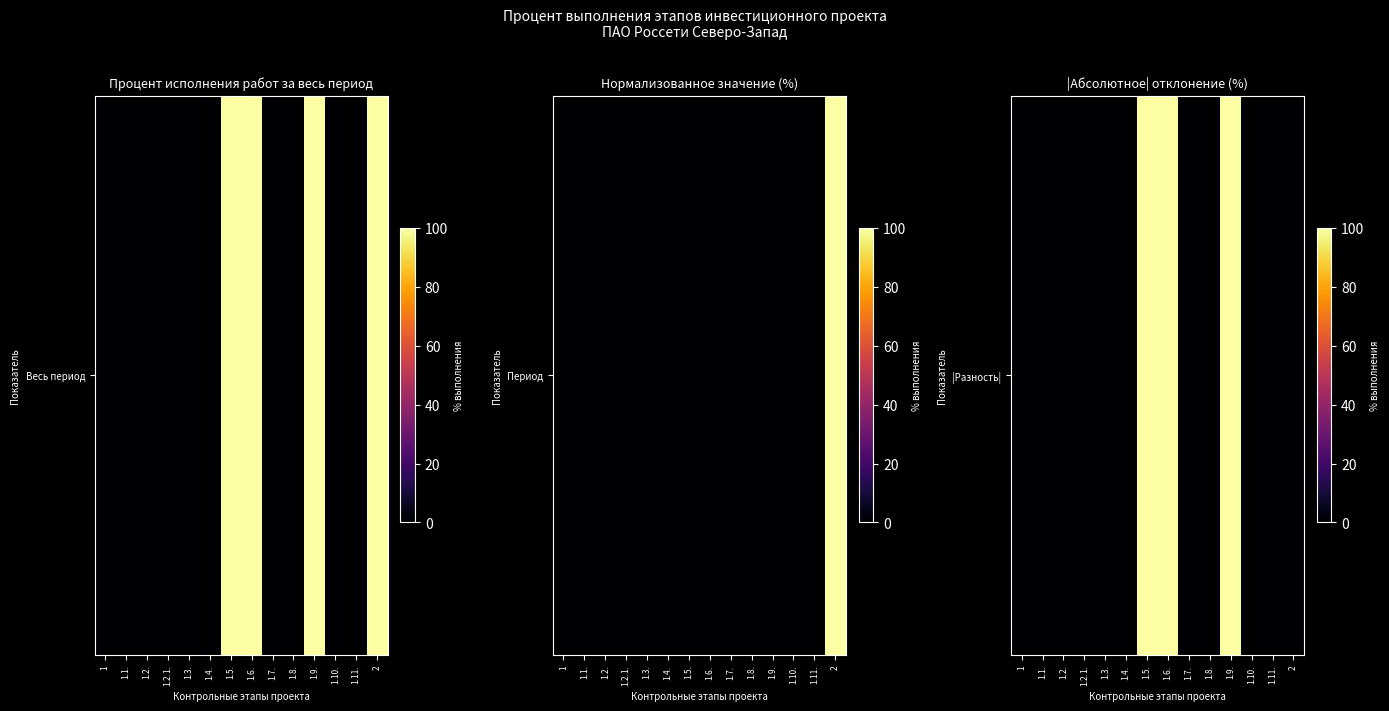

Rank the categories by value from lowest to highest.

1, 1.1., 1.2., 1.2.1., 1.3., 1.4., 1.7., 1.8., 1.10., 1.11., 2, 1.5., 1.6., 1.9.